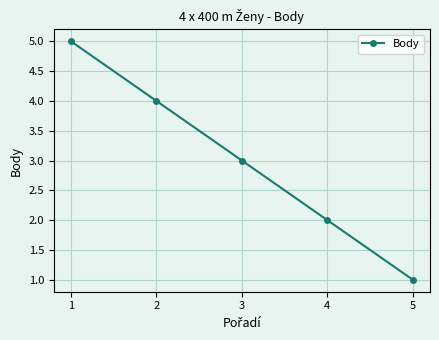

What is the ratio of the value at 1 to the value at 3?

1.7